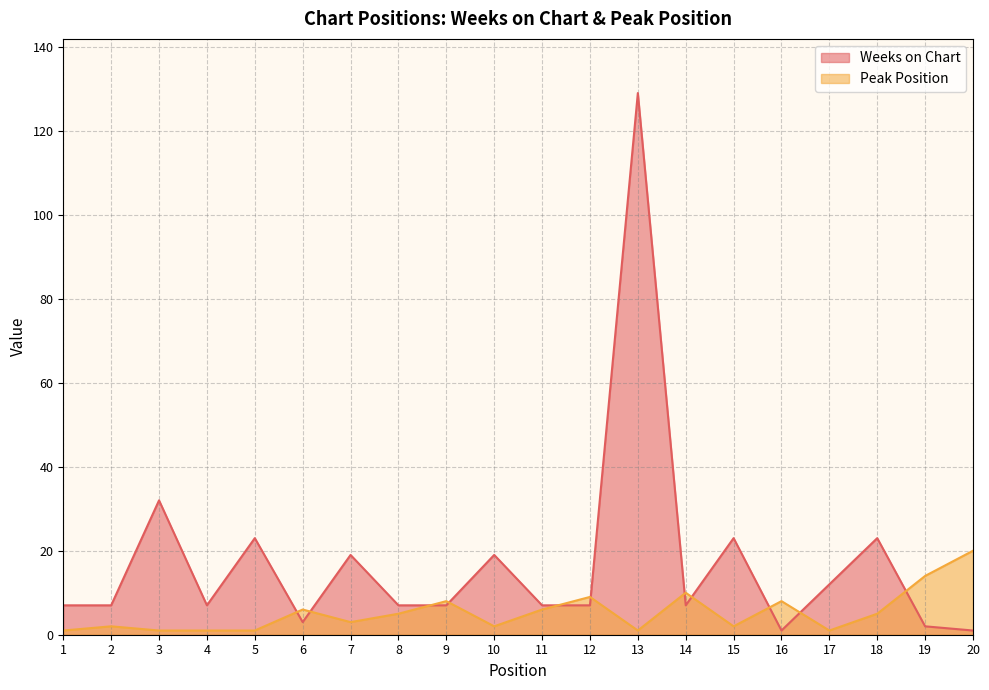

Where is the first local minimum for Weeks on Chart?

4